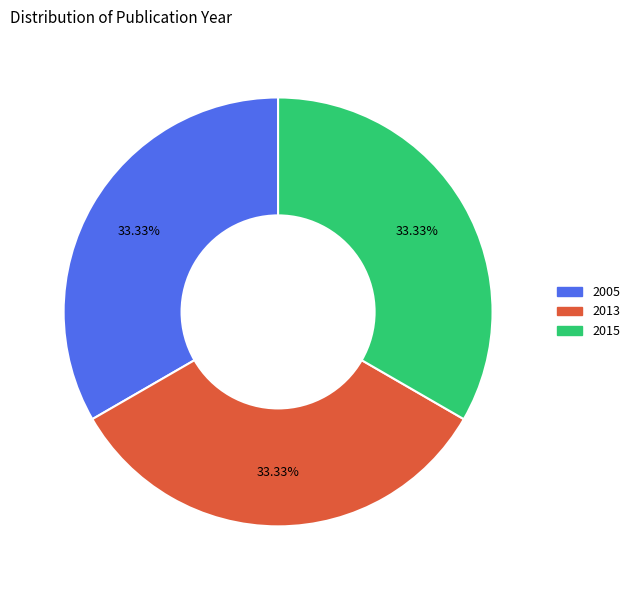

Does 2015 account for over 50% of the chart?

No